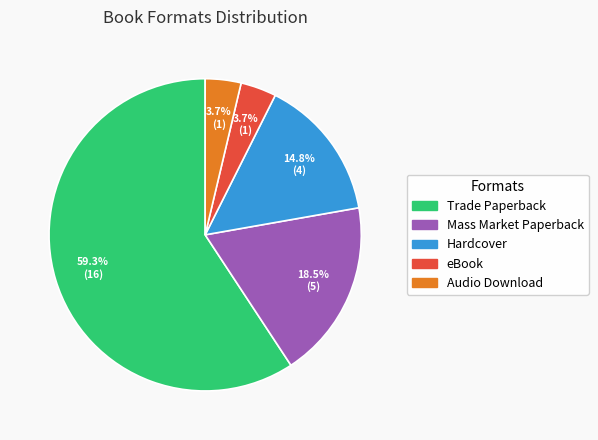

How many slices are in this pie chart?

5